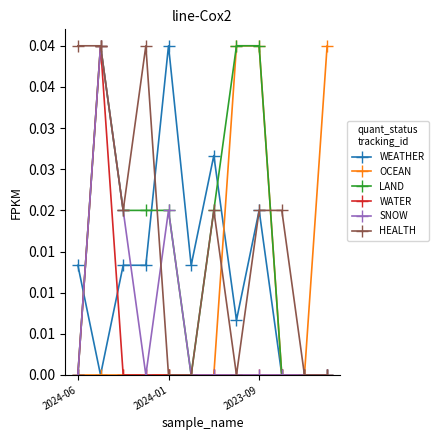

Is this an area chart (filled region under the line)?

No